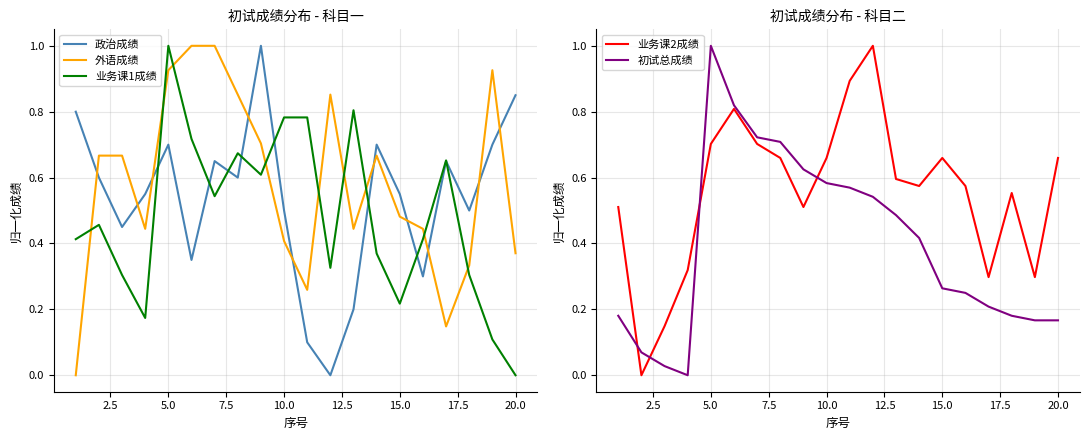

Which series has the widest spread of values?

政治成绩